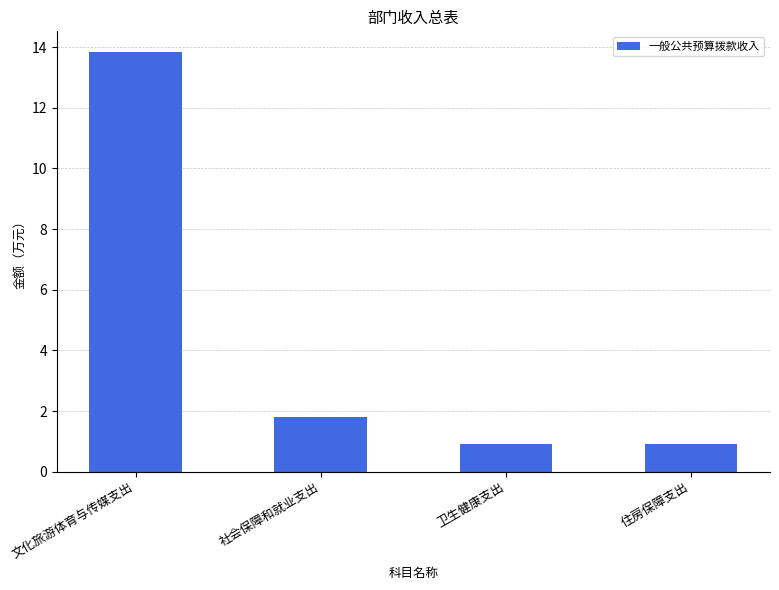

Reading left to right, extract all data points from this chart.

13.8	1.8	0.9	0.9